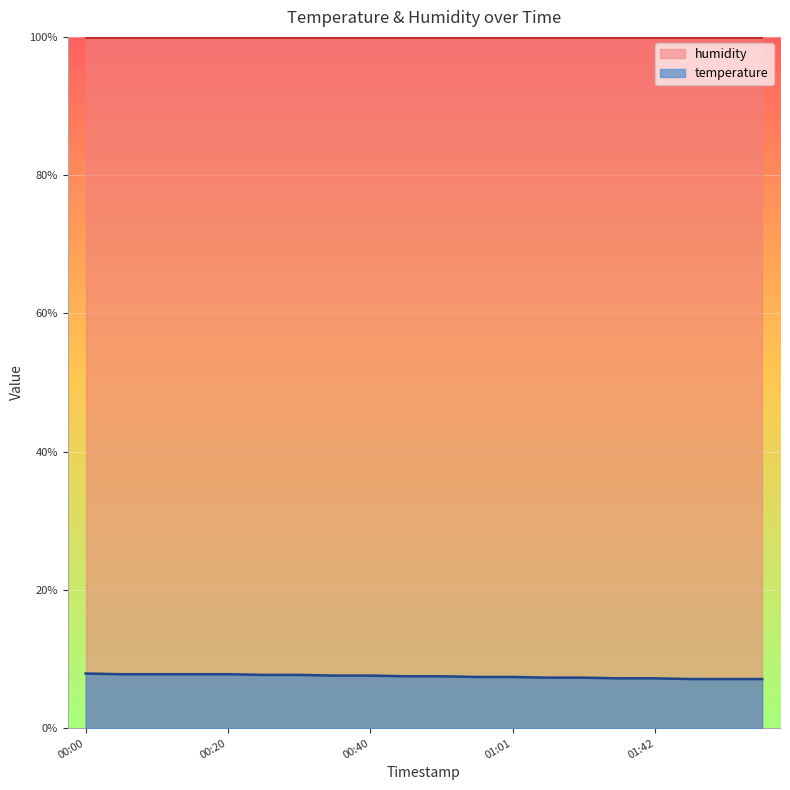

List the labels in order of value, smallest first.

01:53, 01:58, 02:04, 01:37, 01:42, 01:06, 01:11, 00:56, 01:01, 00:45, 00:51, 00:35, 00:40, 00:25, 00:30, 00:05, 00:10, 00:15, 00:20, 00:00